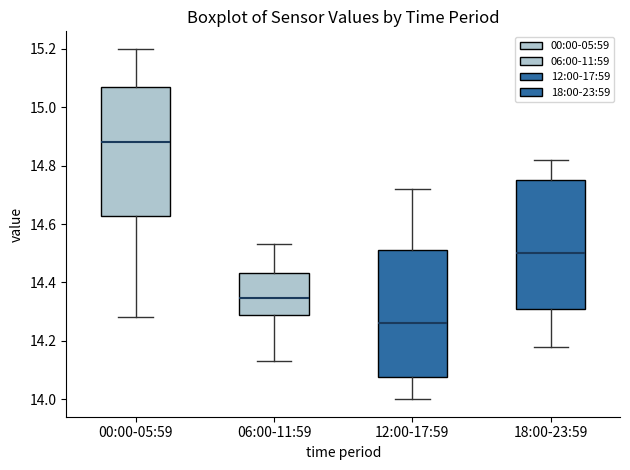

Where does the upper whisker of the box for 12:00-17:59 end on the y-axis? The values are not printed on the chart, so give them approximately, as read against the axis.

14.72